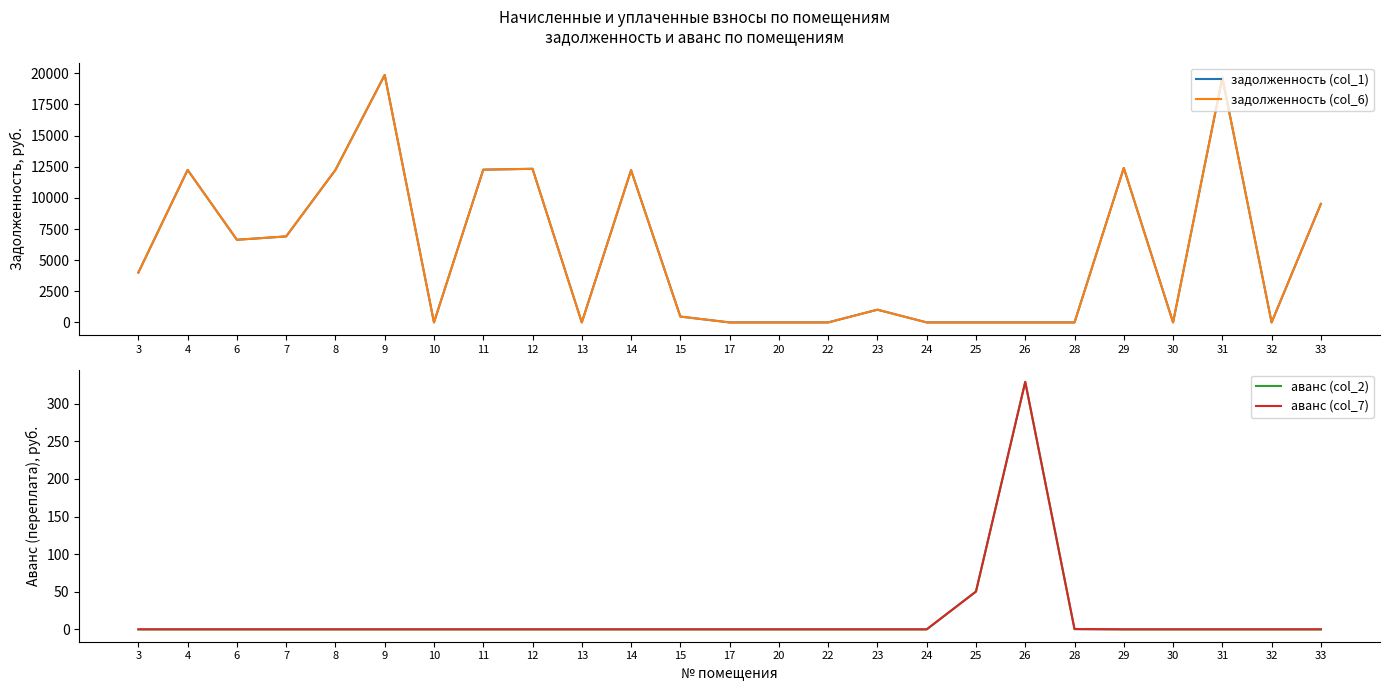

What is the average value of the аванс (col_2) series?

15.2